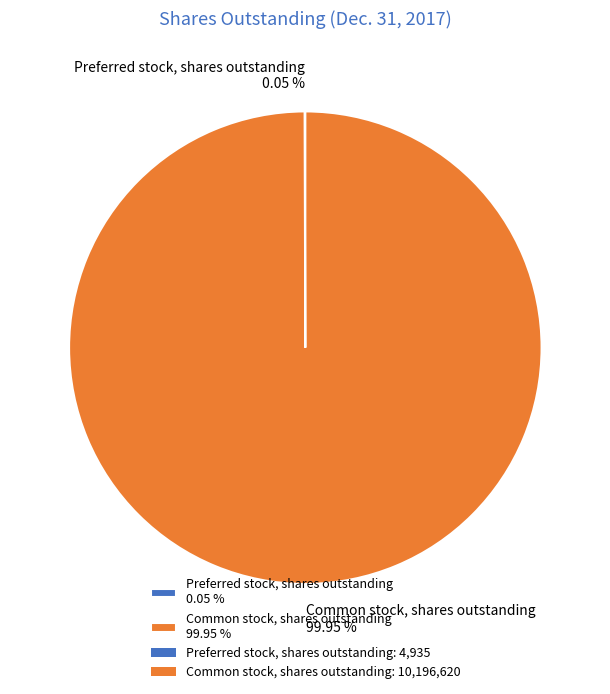

What percentage is the Common stock, shares outstanding slice, to the nearest percent?

100%